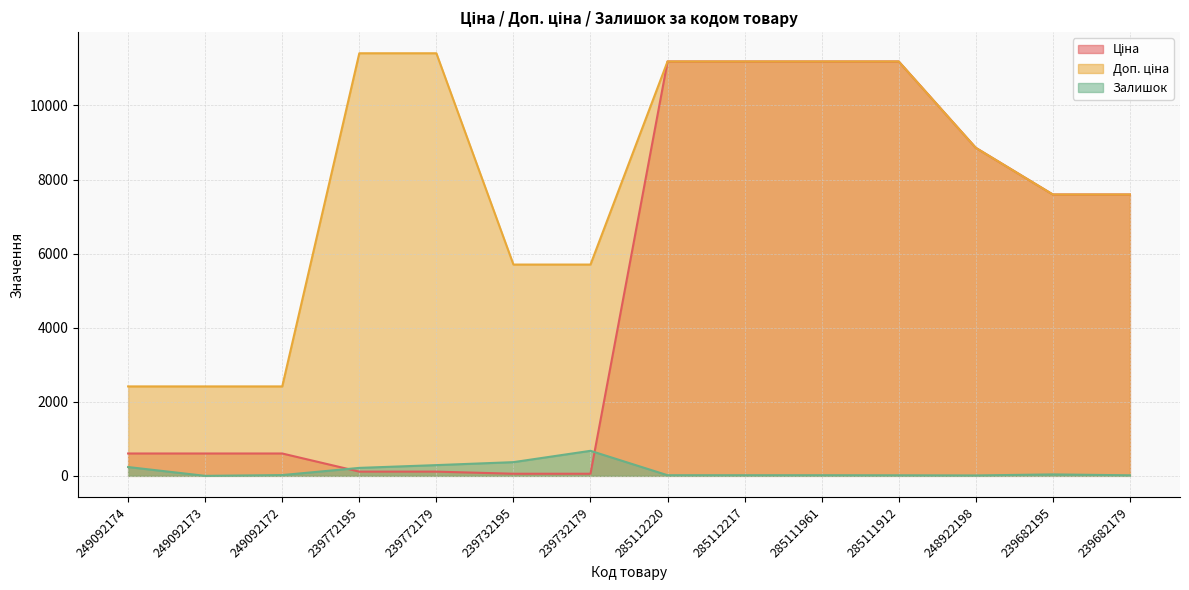

At which category does Залишок reach its first local peak?

239732179